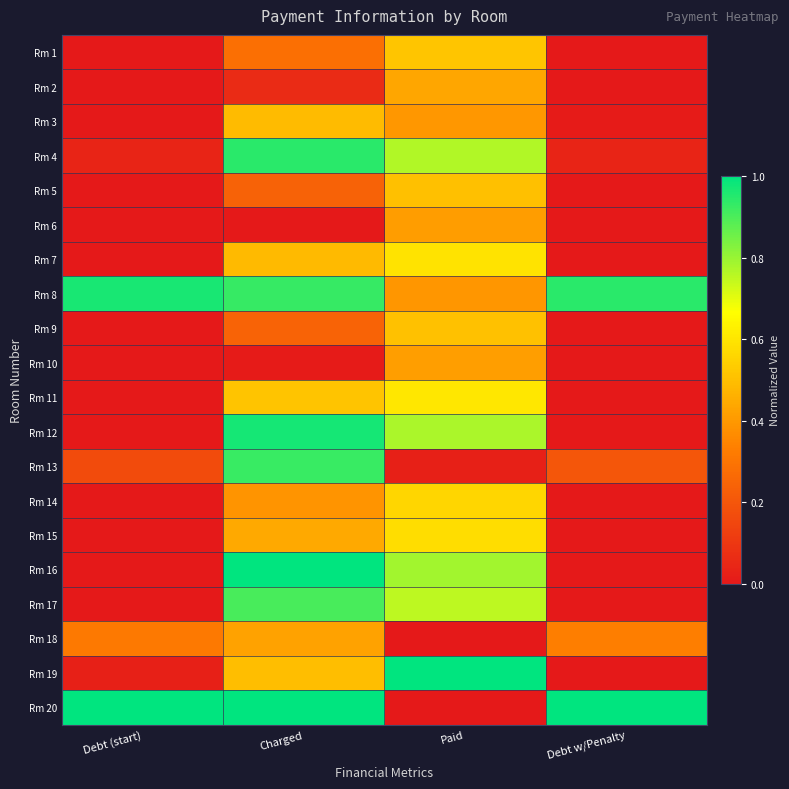

Between Charged and Paid, which series saw the biggest shift?

Rm 20